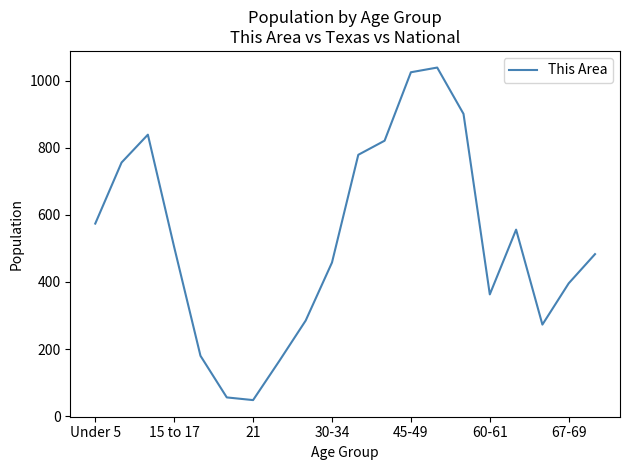

What is the maximum value shown in the chart?

1039